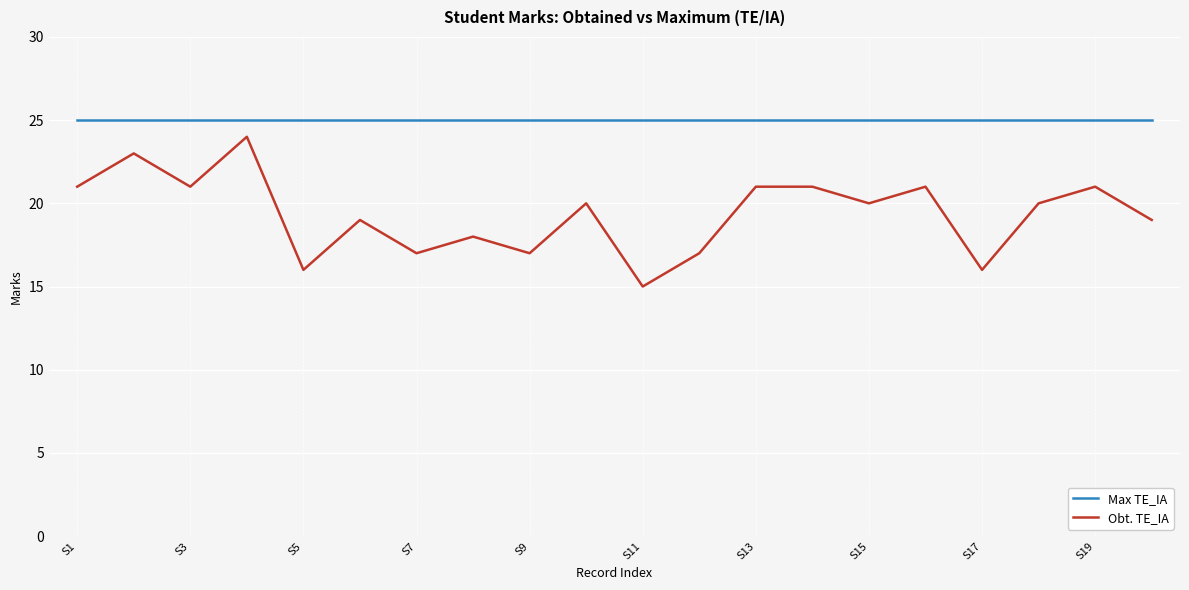

Rank the series by their average value, from highest to lowest.

Max TE_IA, Obt. TE_IA